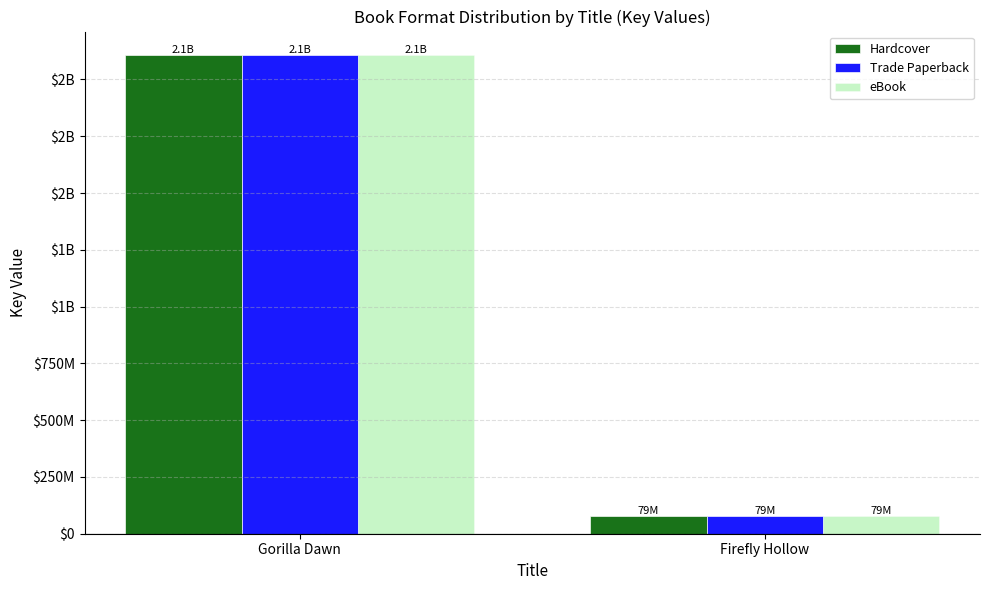

What is the label of the 2nd bar from the right?

Gorilla Dawn